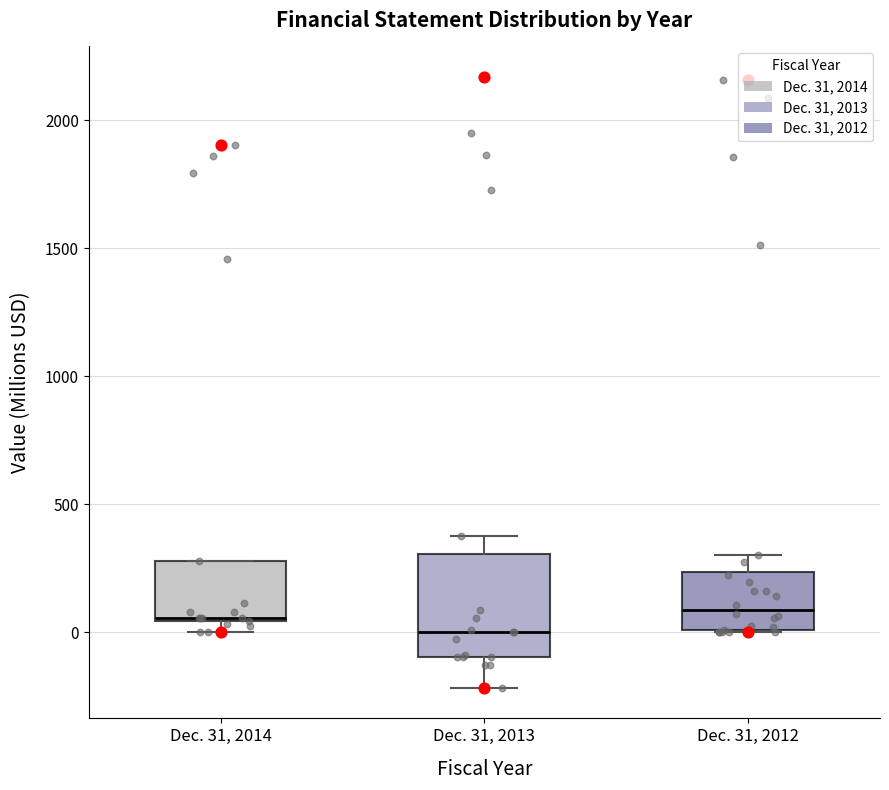

Reading left to right, transcribe this box plot: for each box, give where its median line is, the range the box spans, and where its two whiskers end, as read against the y-axis. The values are not printed on the chart, so give them approximately, as read against the axis.

Dec. 31, 2014: median 50, box 50 to 300, whiskers 0 to 300
Dec. 31, 2013: median 0, box -100 to 300, whiskers -200 to 400
Dec. 31, 2012: median 100, box 0 to 250, whiskers 0 to 300